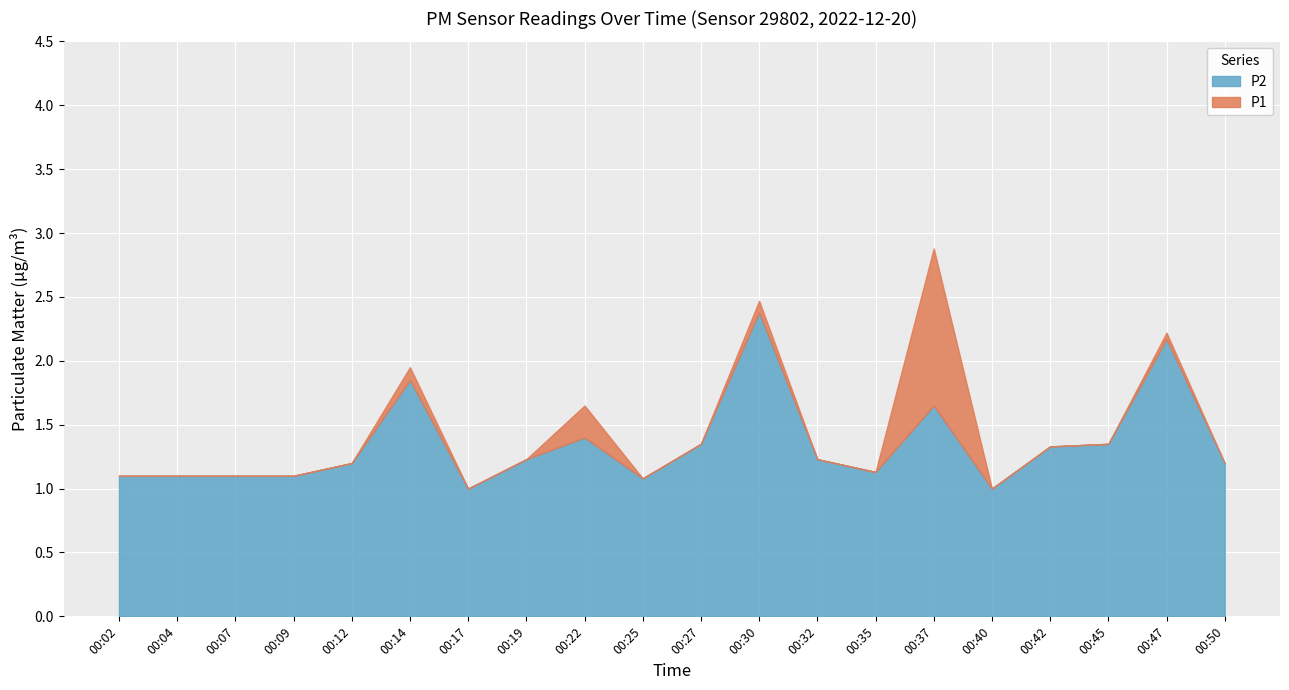

What is the value of the P1 point at the 13th from the left?

1.2